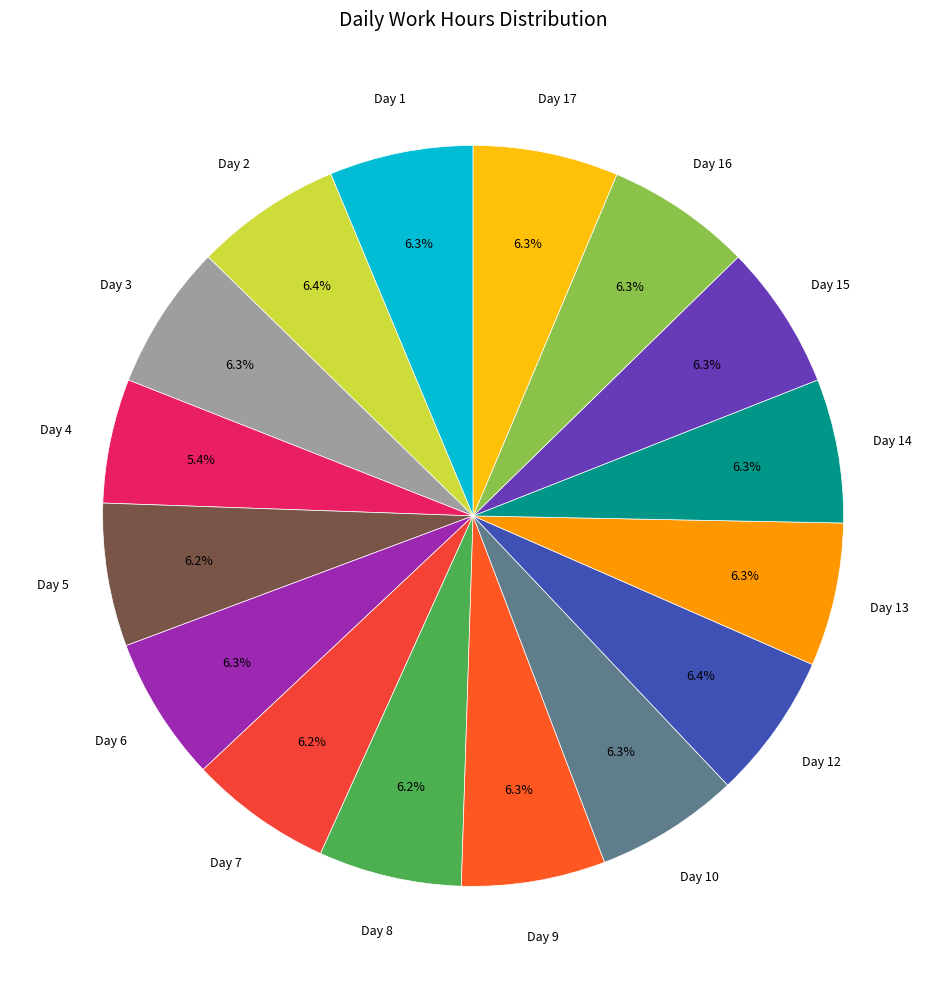

How many segments does this pie chart have?

16